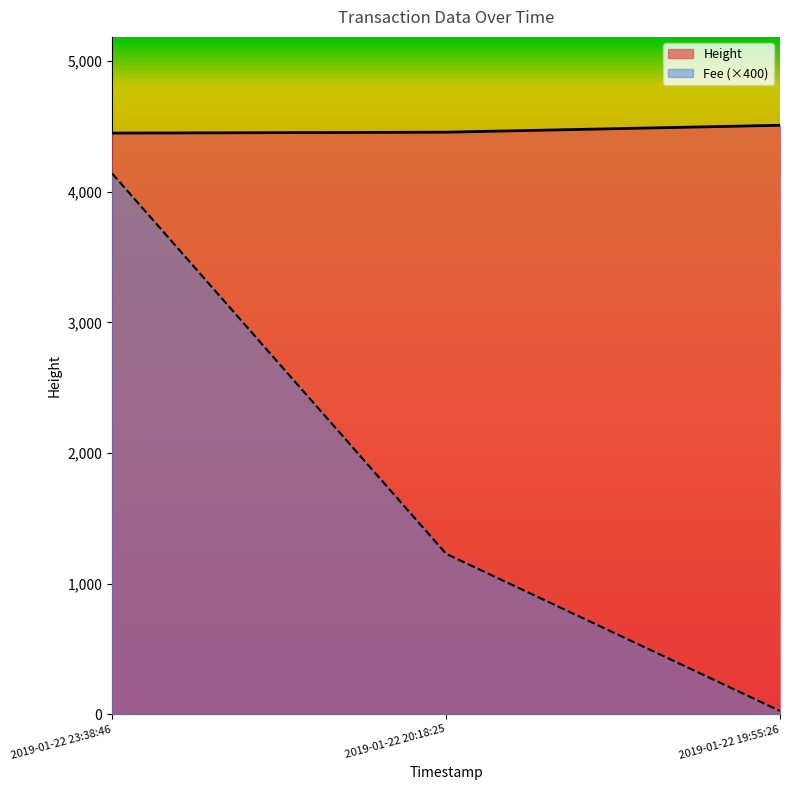

What is the spread (max minus min) of values at 2019-01-22 23:38:46?

309.5